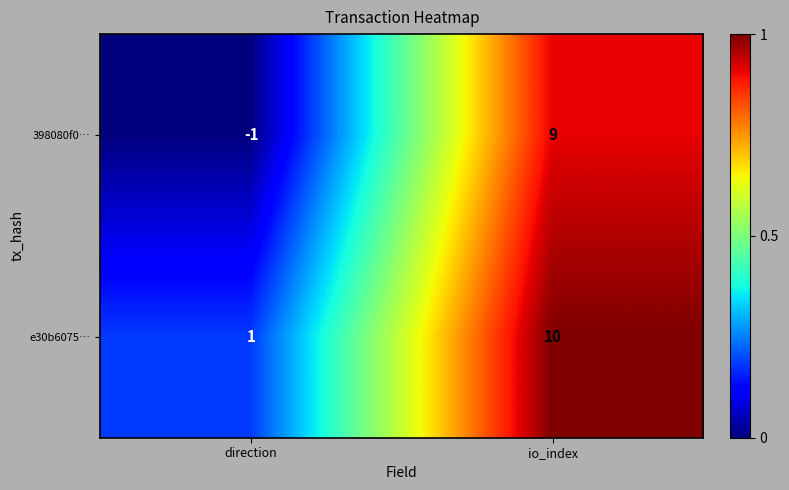

At how many categories does at least one series exceed 0?

2